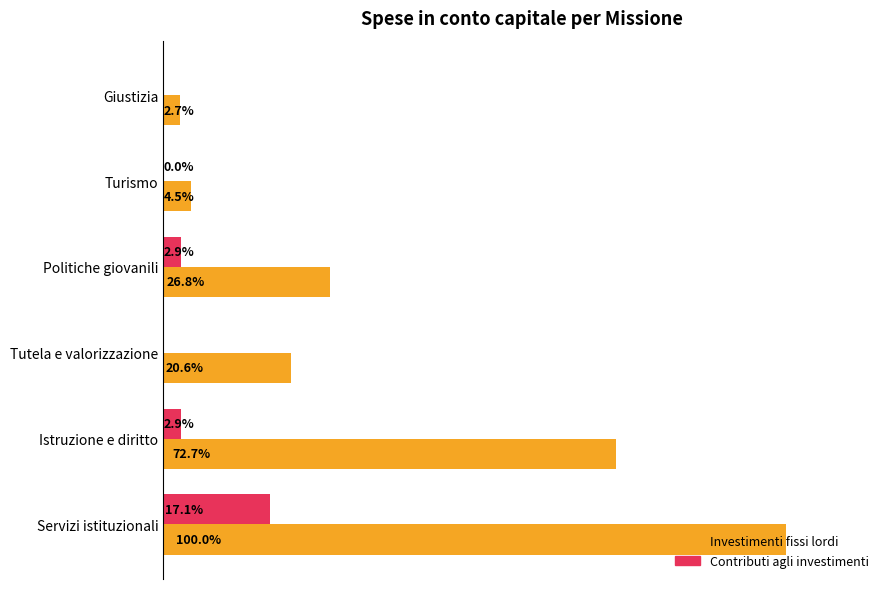

Rank the series by their maximum value, from highest to lowest.

Investimenti fissi lordi, Contributi agli investimenti